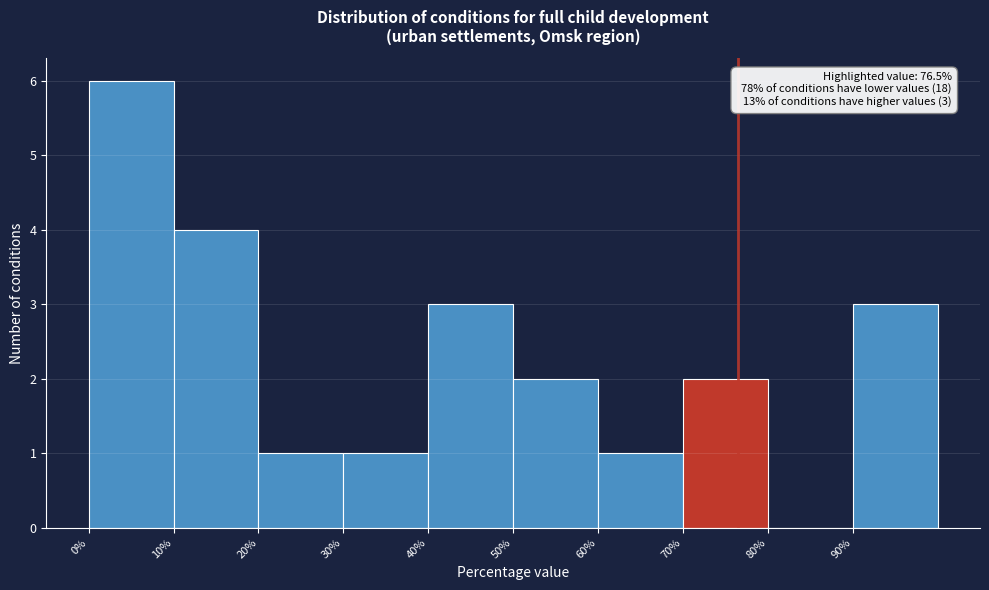

Which range on the x-axis has the tallest bar?

0 to 10